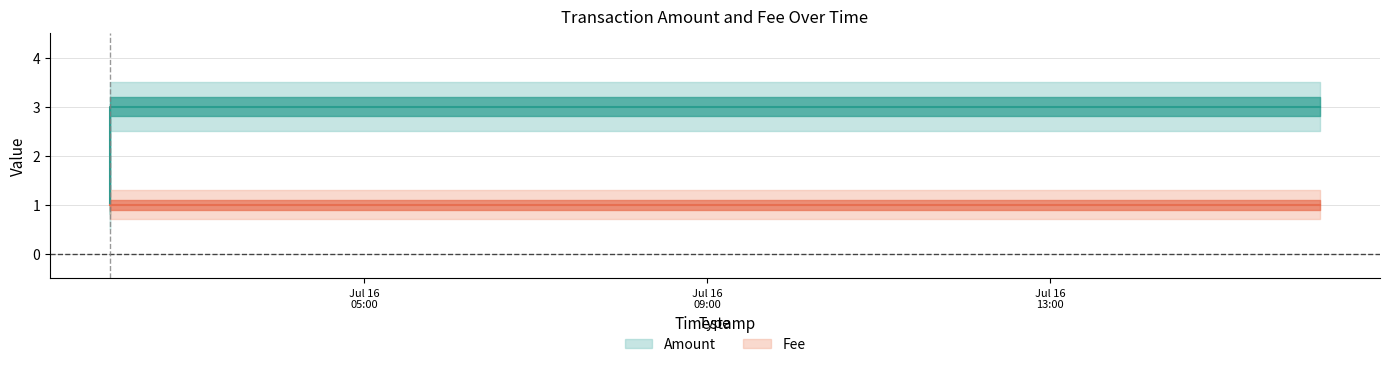

Between 2017-07-16 02:02:18 and 2017-07-16 16:08:27, which is larger?

2017-07-16 02:02:18